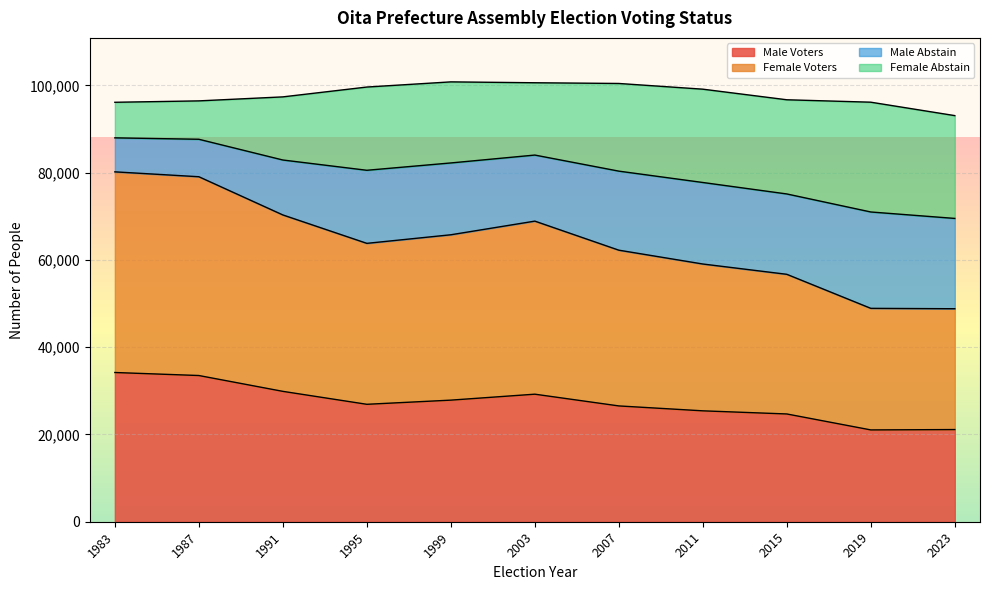

What is the highest value of the Male Voters series?

34198